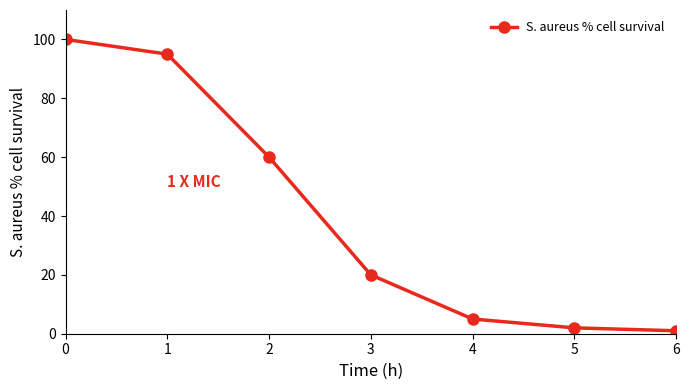

What is the difference between the values at 4 and 0?

95